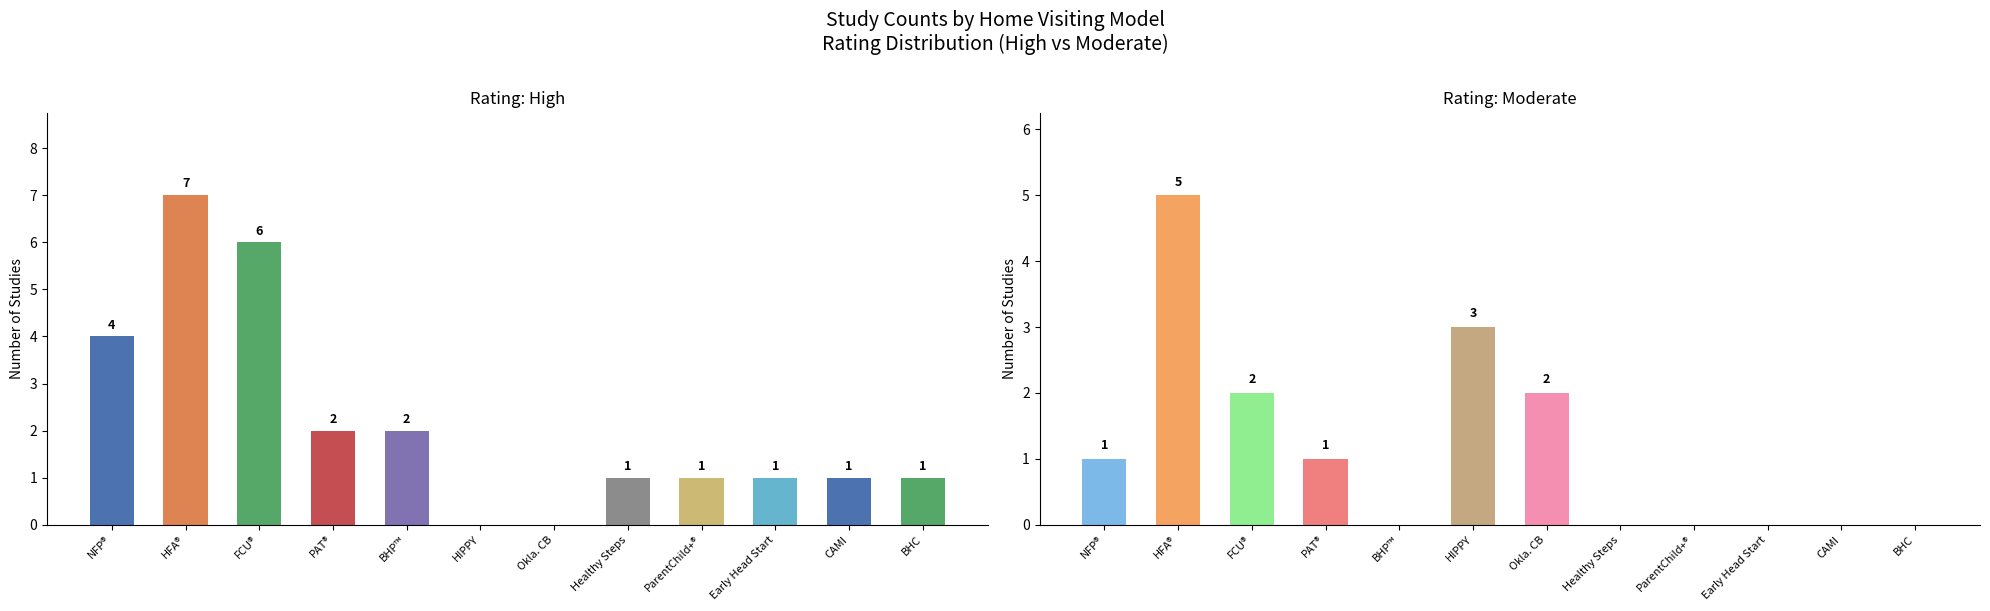

How many positive values does the High series have?

10